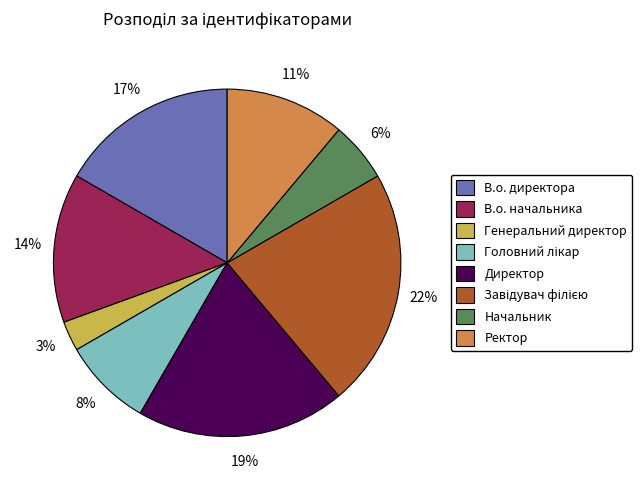

Is there any slice that represents more than half of the pie?

No